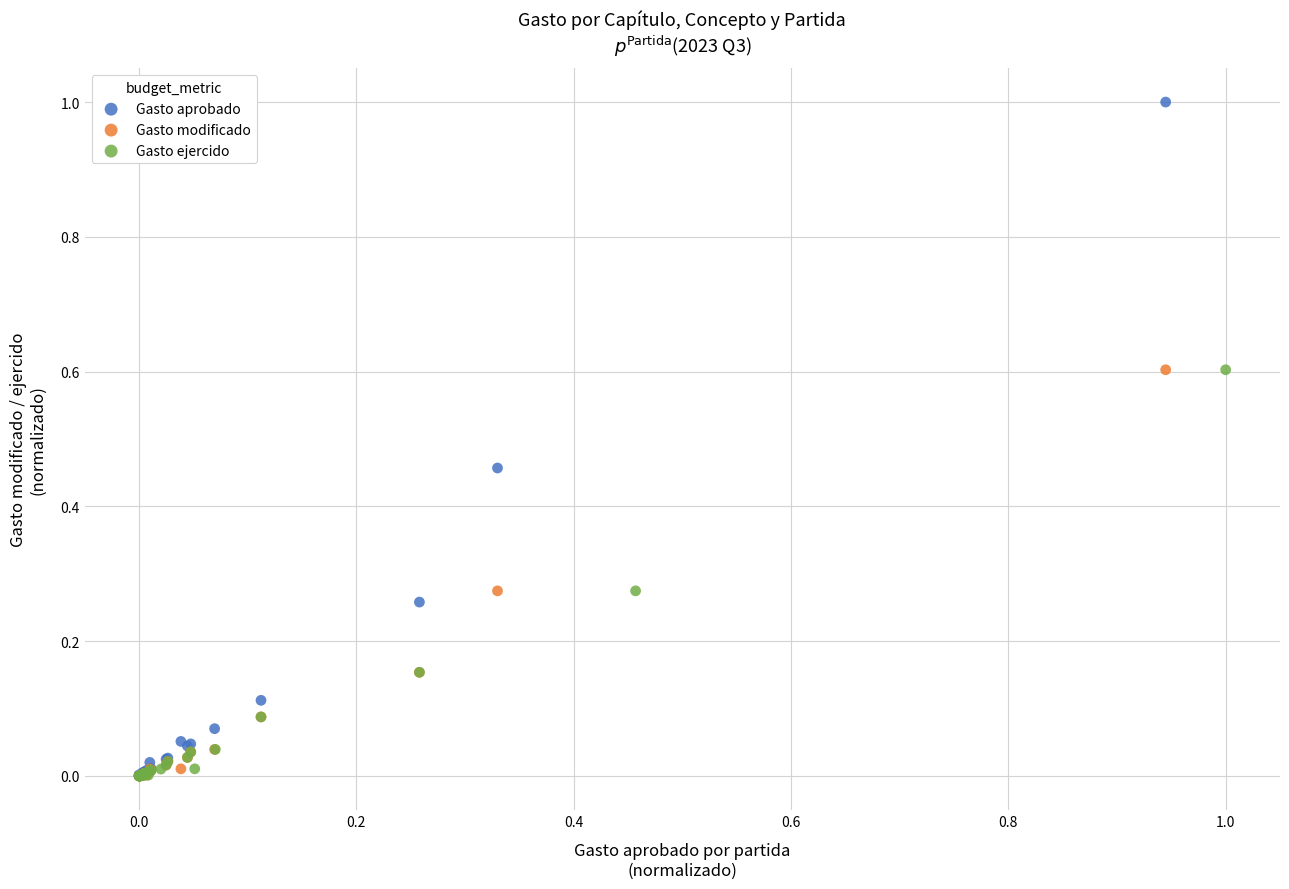

What are all the series names shown in the legend?

Gasto aprobado, Gasto modificado, Gasto ejercido